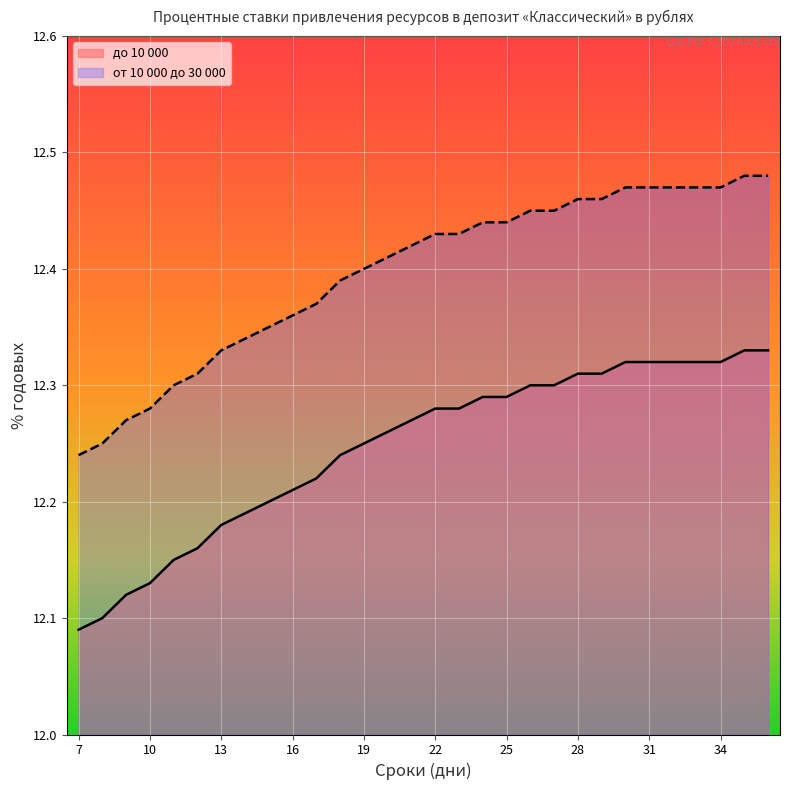

Which category has the lowest value in the от 10 000 до 30 000 series?

7